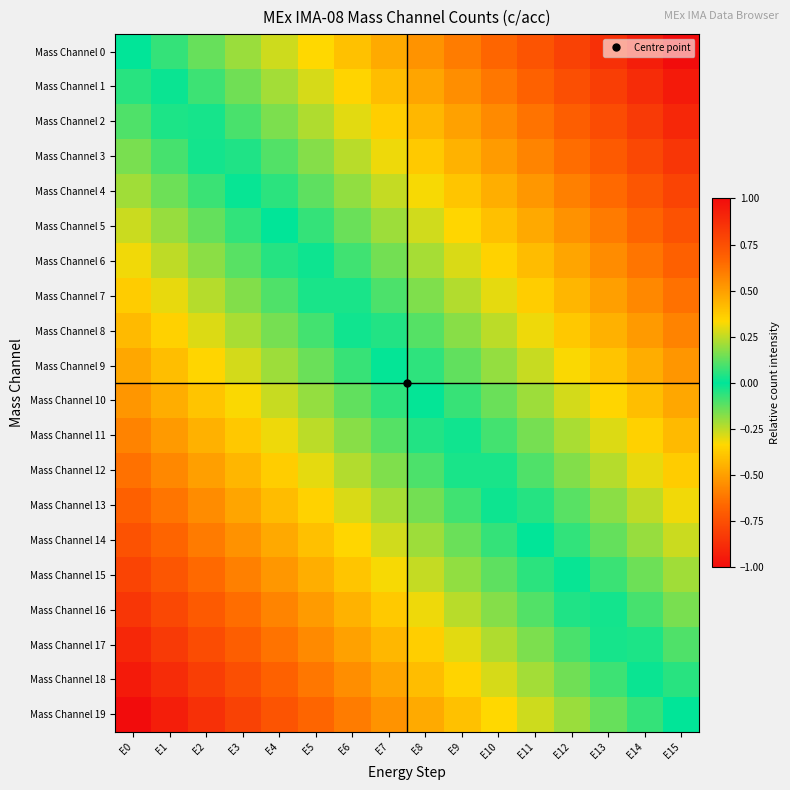

What is the greatest value displayed?

1.0